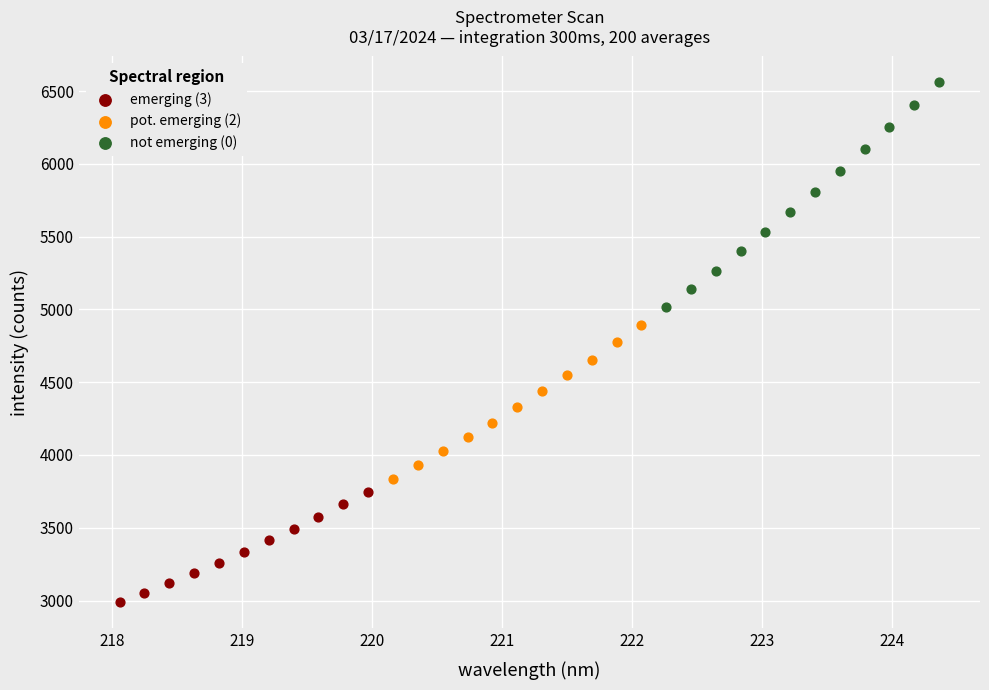

Which series contains the lowest Y value?

emerging (3)